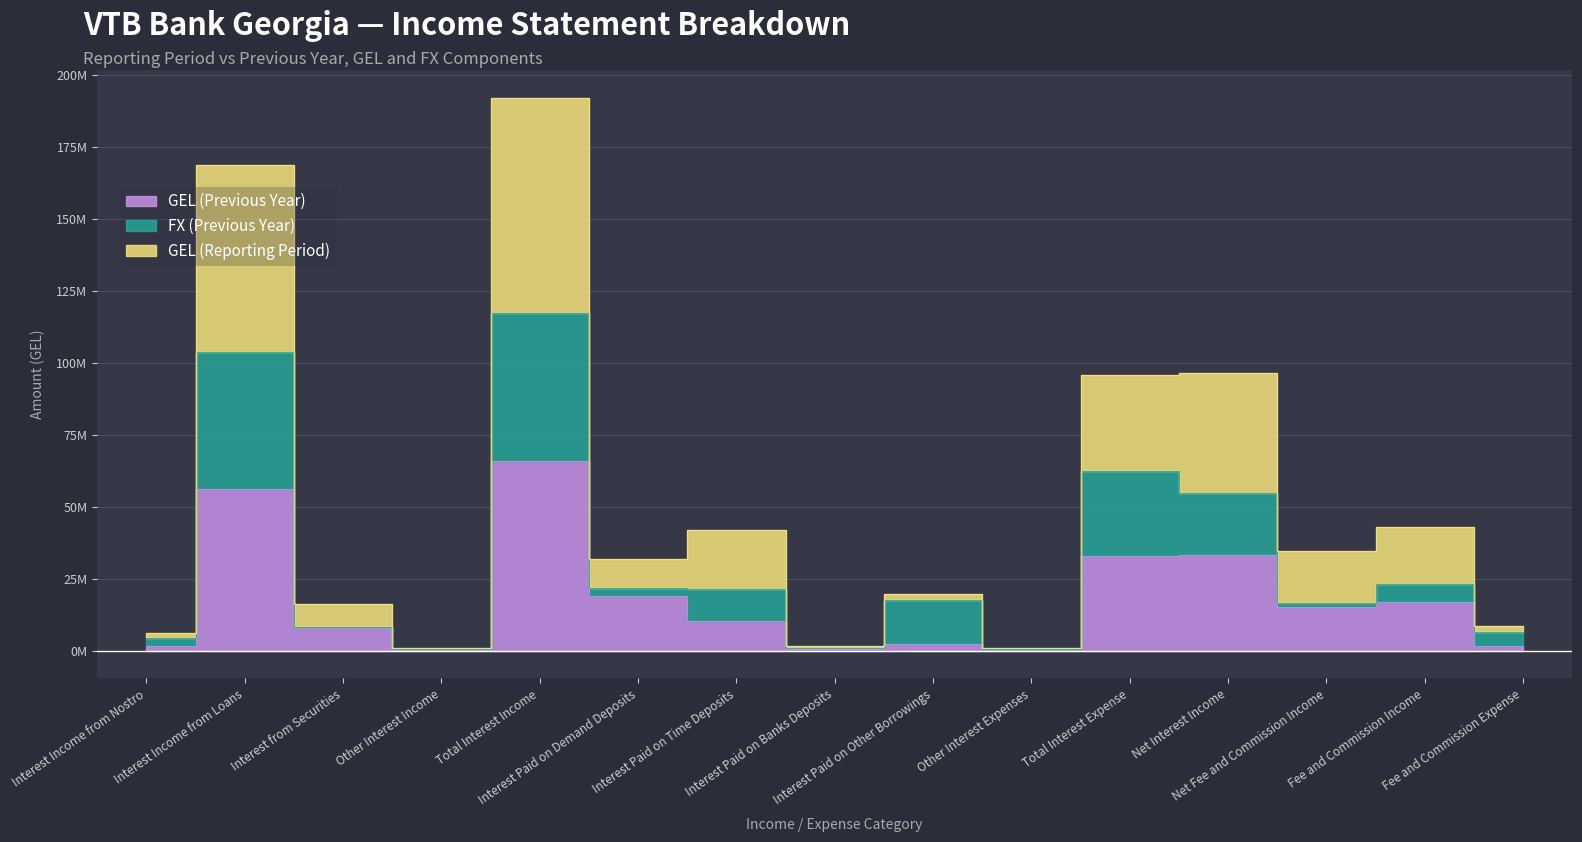

At which category is the sum across all series the highest?

Total Interest Income